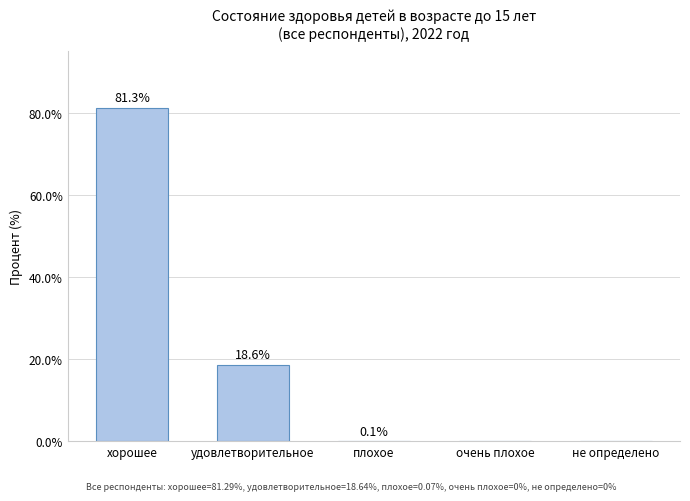

At which category does the chart reach its peak across all series?

хорошее